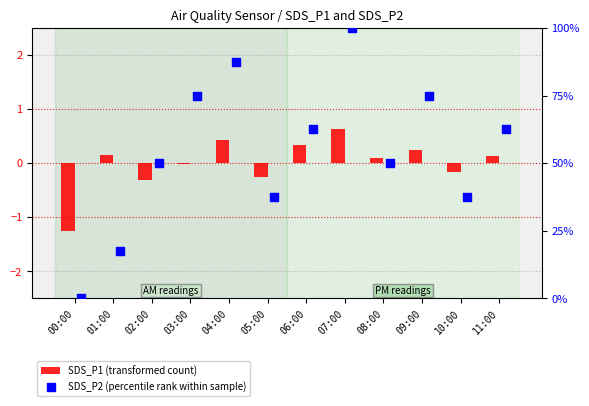

At how many categories does at least one series exceed 40?

8